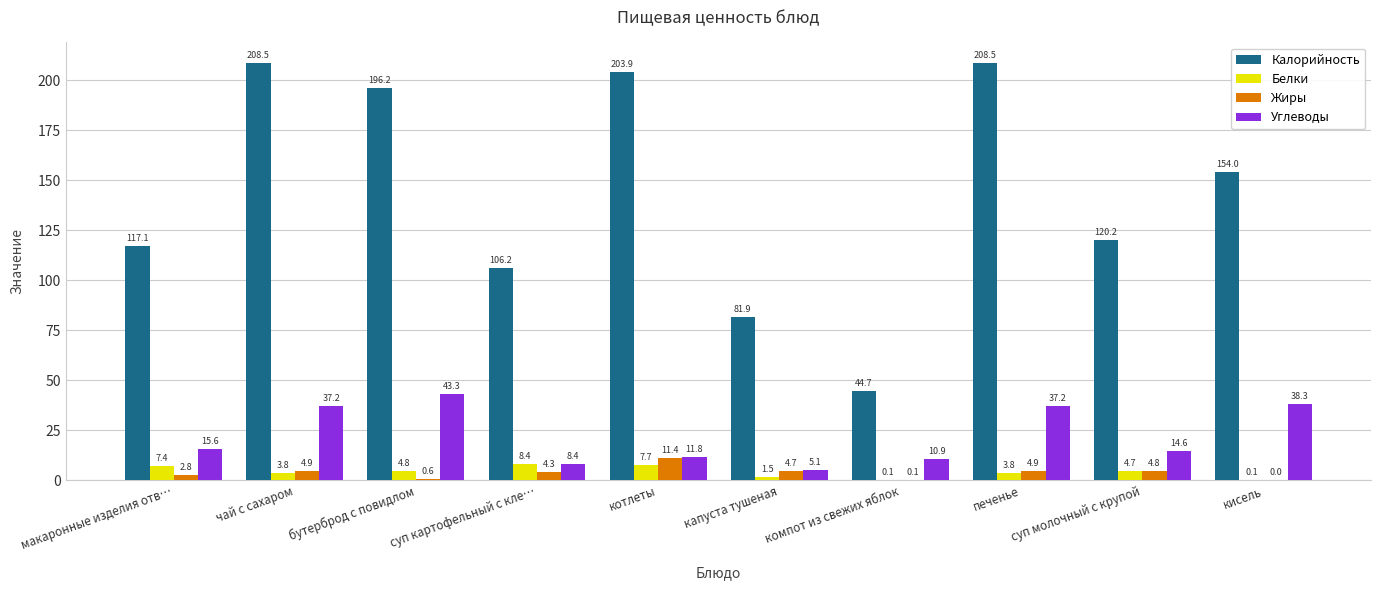

How many series are shown in this chart?

4